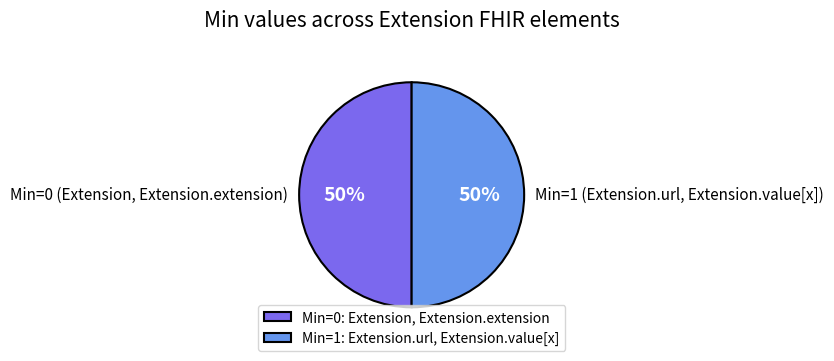

What is the ratio of the value at Min=0: Extension, Extension.extension to the value at Min=1: Extension.url, Extension.value[x]?

1.0